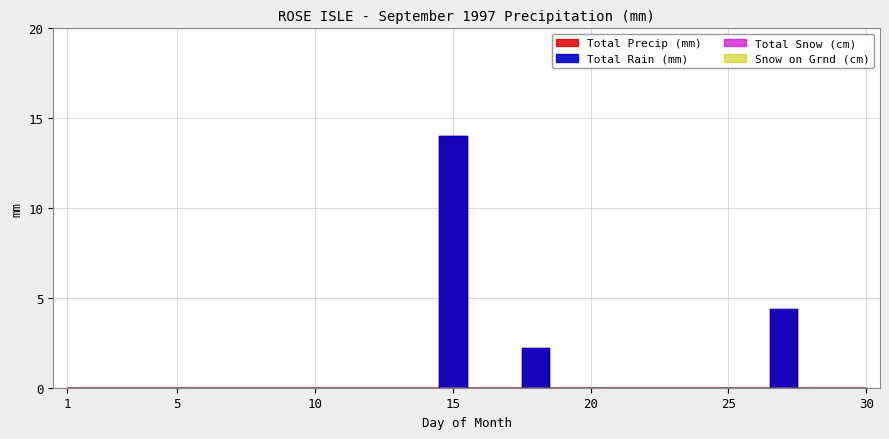

True or false: Total Precip (mm) and Total Rain (mm) intersect in this chart.

False